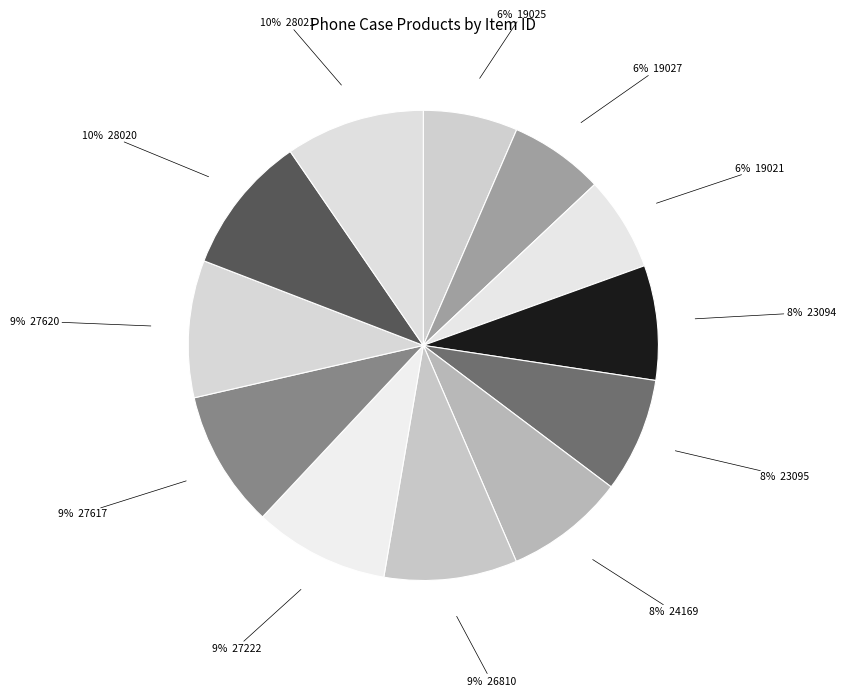

How many segments does this pie chart have?

12